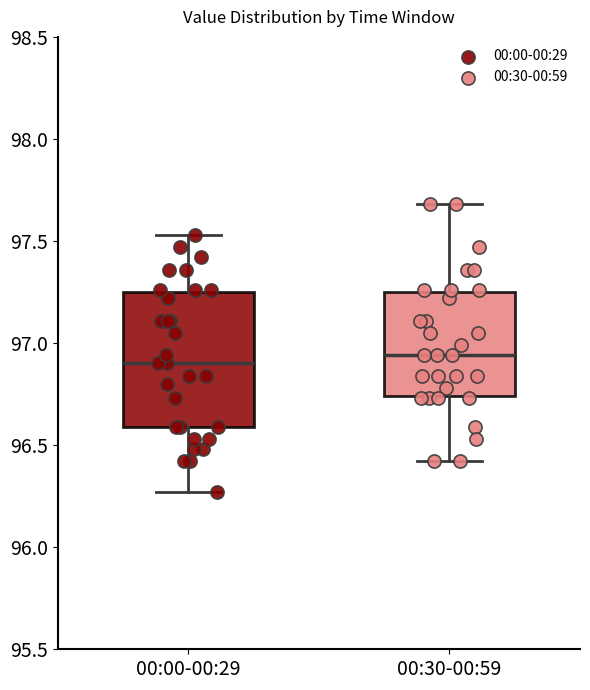

Reading left to right, transcribe this box plot: for each box, give where its median line is, the range the box spans, and where its two whiskers end, as read against the y-axis. The values are not printed on the chart, so give them approximately, as read against the axis.

00:00-00:29: median 96.90, box 96.60 to 97.25, whiskers 96.25 to 97.55
00:30-00:59: median 96.95, box 96.75 to 97.25, whiskers 96.40 to 97.70